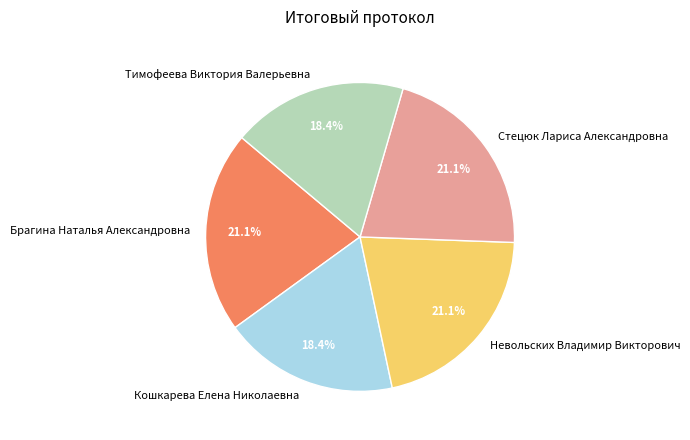

What is the ratio of the value at Тимофеева Виктория Валерьевна to the value at Стецюк Лариса Александровна?

0.9